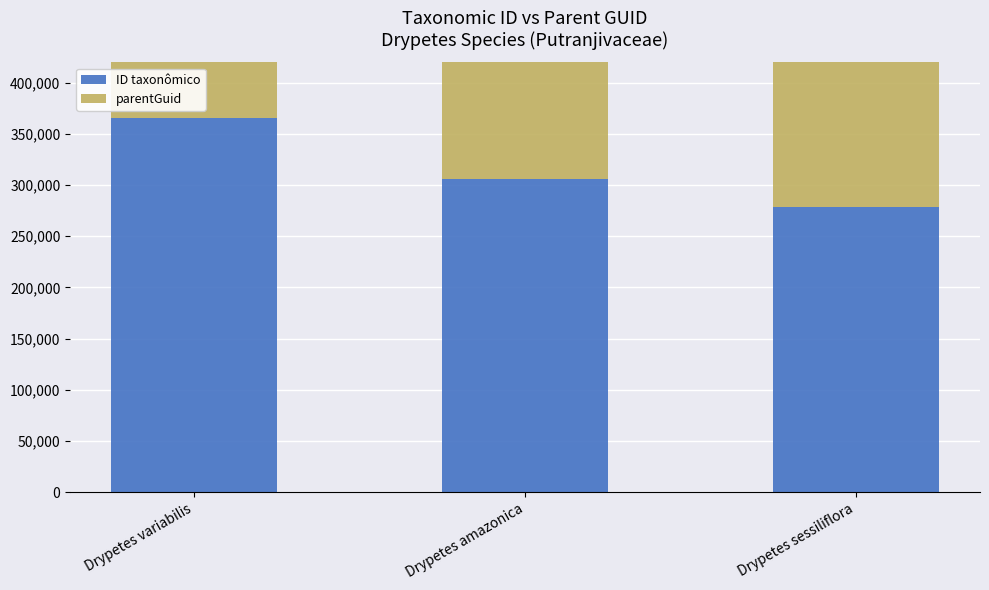

What is the difference between the ID taxonômico values at Drypetes variabilis and Drypetes amazonica?

60265